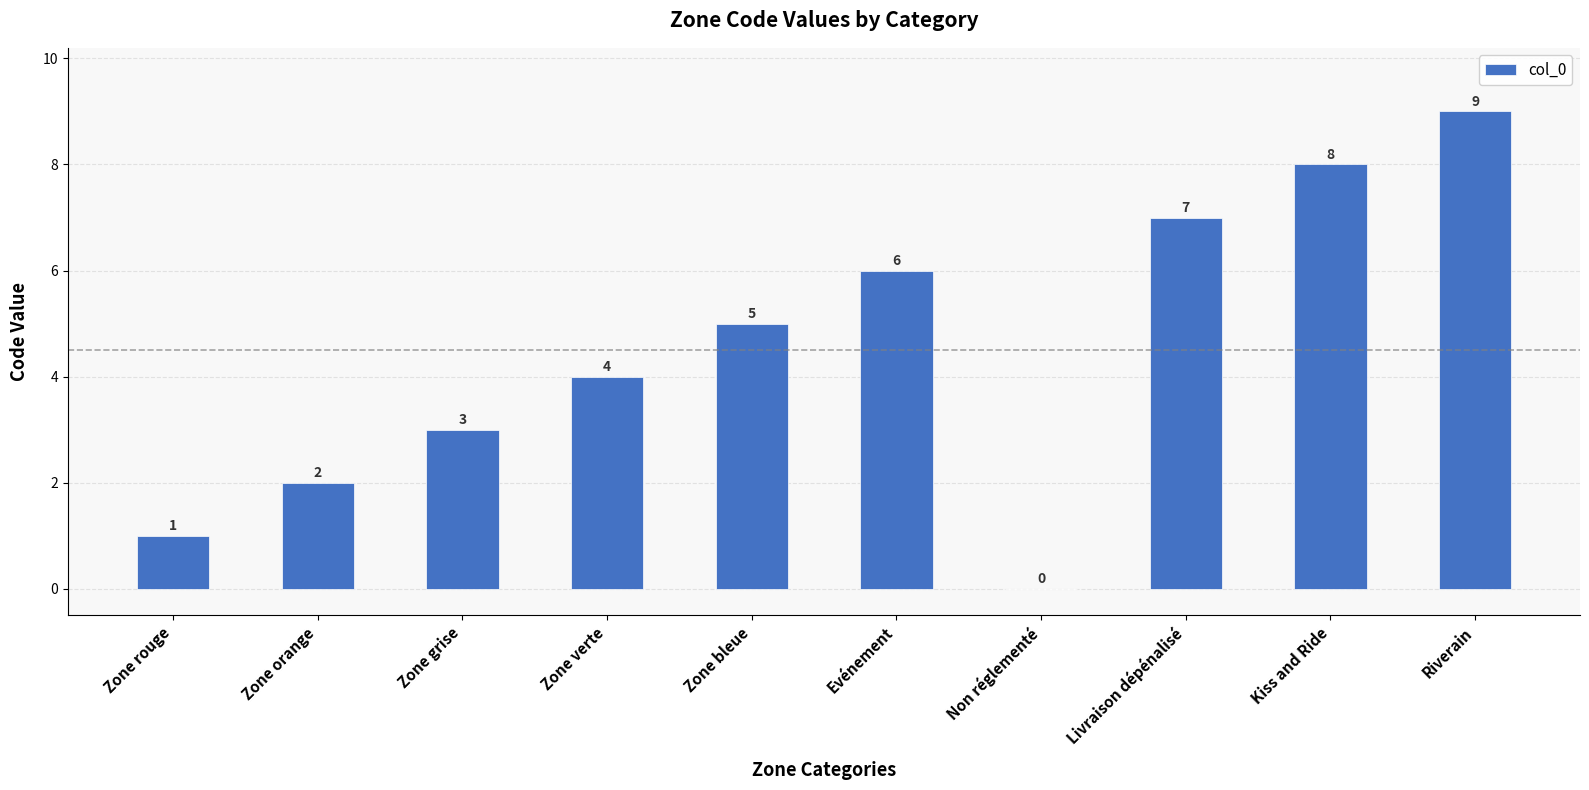

What is the sum of the values at Non réglementé and Evénement?

6